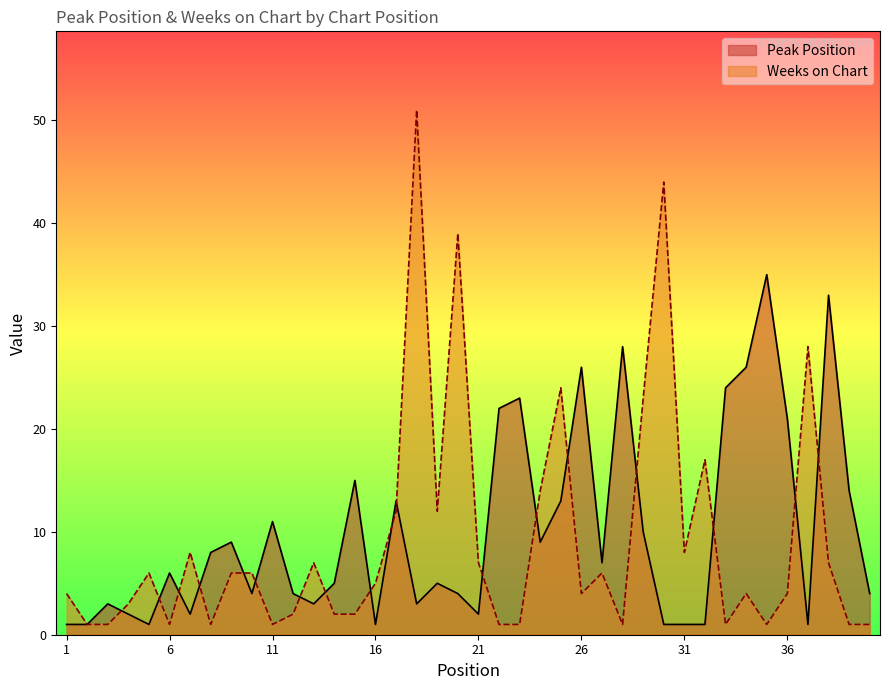

Which series has the largest range (max minus min)?

Weeks on Chart